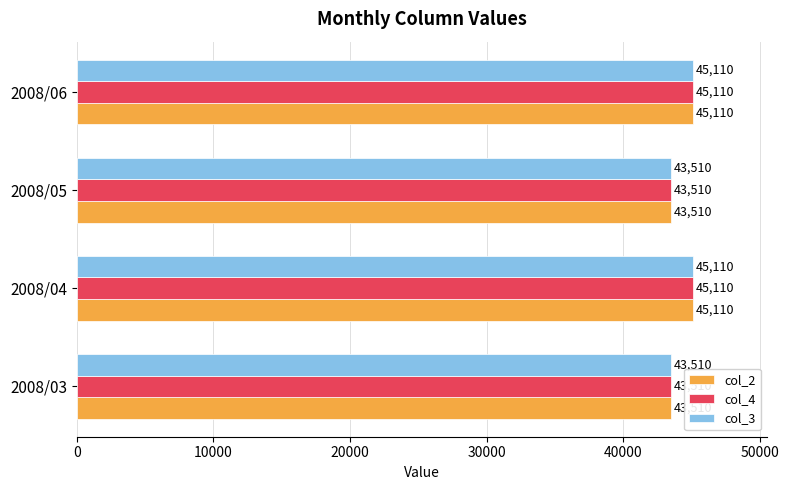

Is it true that col_2 equals 45110 at 2008/06?

True